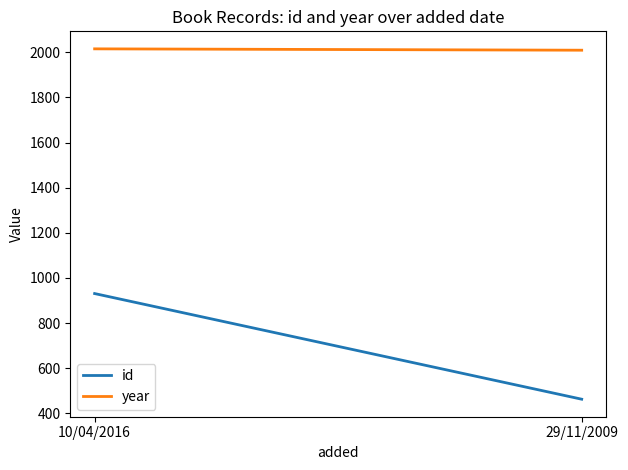

What is the minimum value for year?

2009